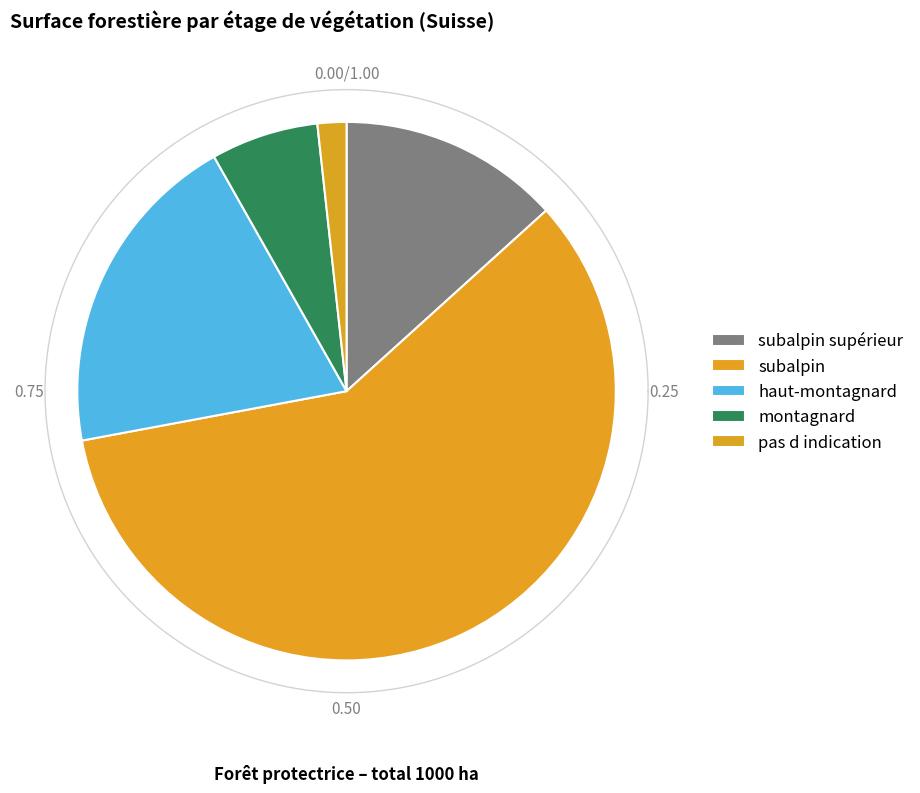

True or false: subalpin accounts for 69% of the total.

False